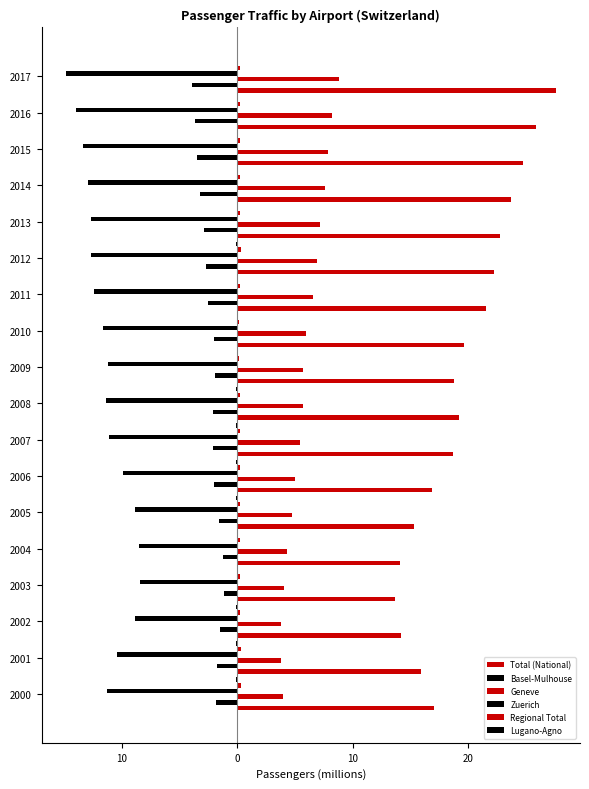

Reading left to right, what are all the values shown in this chart?

Total (National): 17.0	15.9	14.2	13.7	14.1	15.3	16.9	18.7	19.2	18.8	19.6	21.5	22.3	22.8	23.7	24.7	25.9	27.6
Basel-Mulhouse: -1.9	-1.7	-1.5	-1.2	-1.2	-1.6	-2.0	-2.1	-2.1	-1.9	-2.1	-2.5	-2.7	-2.9	-3.3	-3.5	-3.6	-3.9
Geneve: 3.9	3.8	3.8	4.1	4.3	4.7	5.0	5.4	5.7	5.7	5.9	6.6	6.9	7.2	7.6	7.9	8.2	8.8
Zuerich: -11.3	-10.4	-8.9	-8.4	-8.6	-8.9	-9.9	-11.2	-11.4	-11.2	-11.7	-12.4	-12.7	-12.7	-12.9	-13.3	-14.0	-14.9
Regional Total: 0.3	0.3	0.2	0.2	0.2	0.2	0.2	0.2	0.2	0.2	0.2	0.2	0.3	0.2	0.2	0.2	0.2	0.2
Lugano-Agno: -0.1	-0.1	-0.1	-0.1	-0.1	-0.1	-0.1	-0.1	-0.1	-0.1	-0.1	-0.1	-0.1	-0.1	-0.1	-0.1	-0.1	-0.1